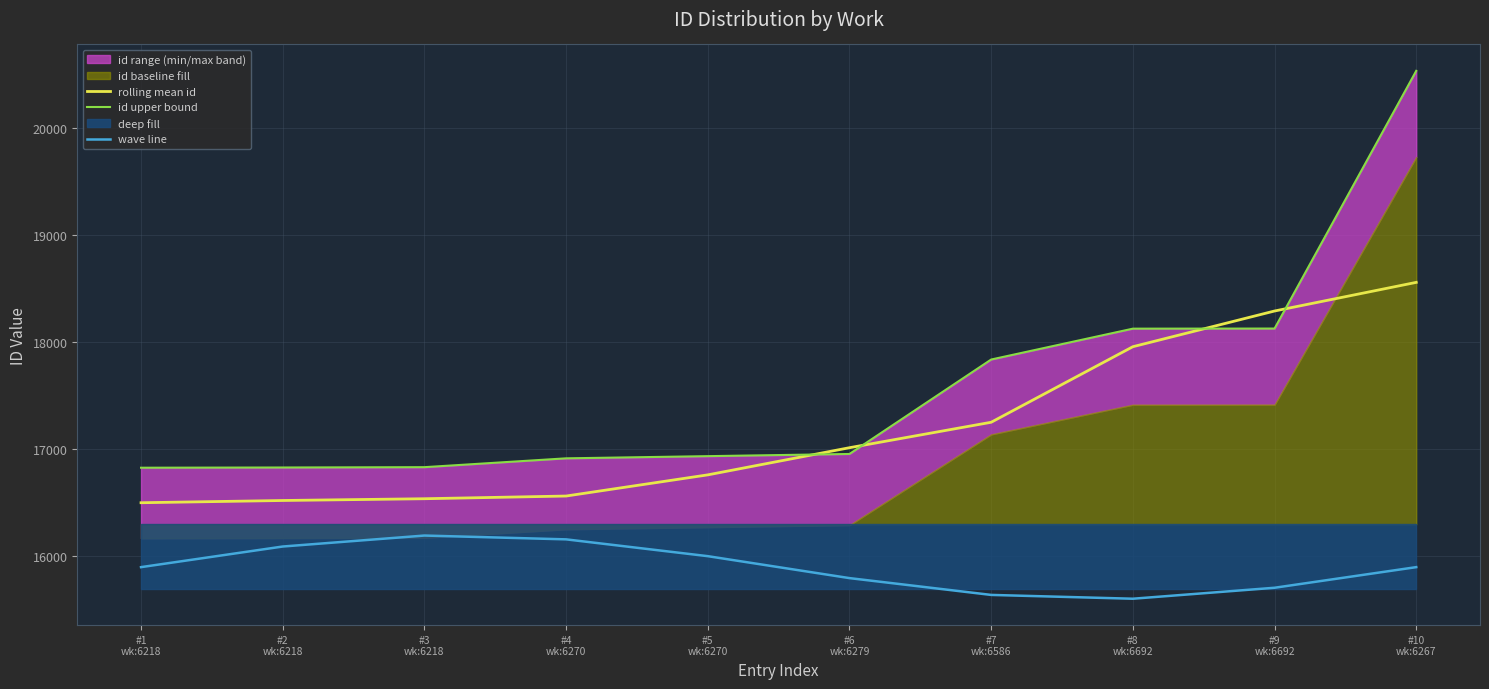

Reading left to right, what are all the values shown in this chart?

rolling mean id: 16495.3	16516.2	16532.8	16558.0	16756.0	17010.0	17248.0	17954.6	18288.5	18556.3
id upper bound: 16822.9	16824.9	16828.0	16910.6	16931.0	16951.4	17834.7	18123.4	18124.4	20534.6
wave line: 15893.0	16085.8	16188.4	16152.8	15995.6	15790.4	15633.2	15597.6	15700.2	15893.0